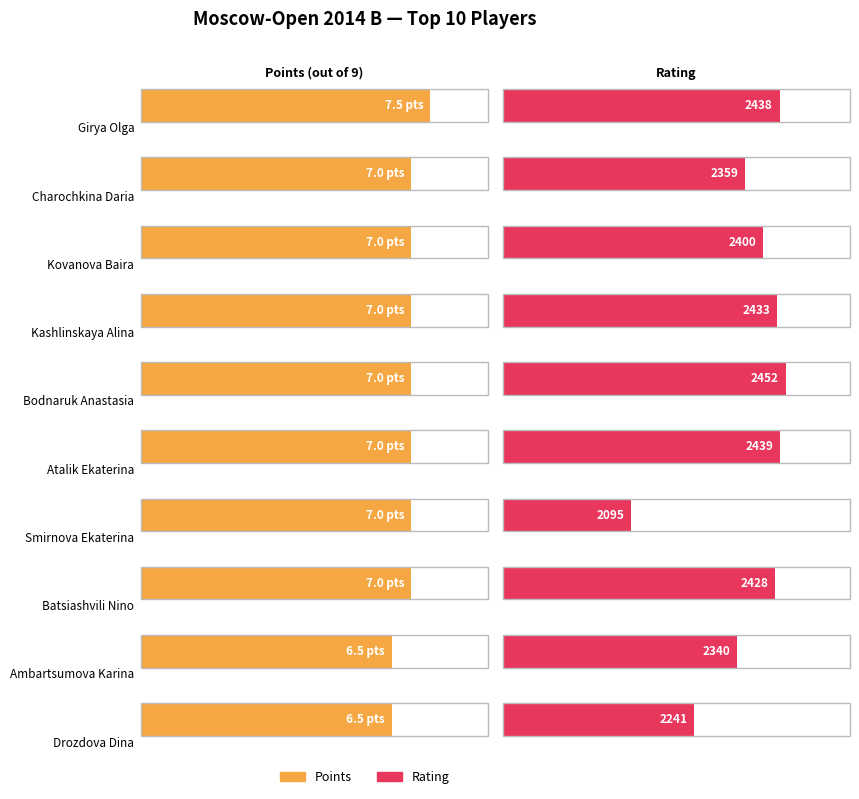

Which series has the largest range (max minus min)?

Rating